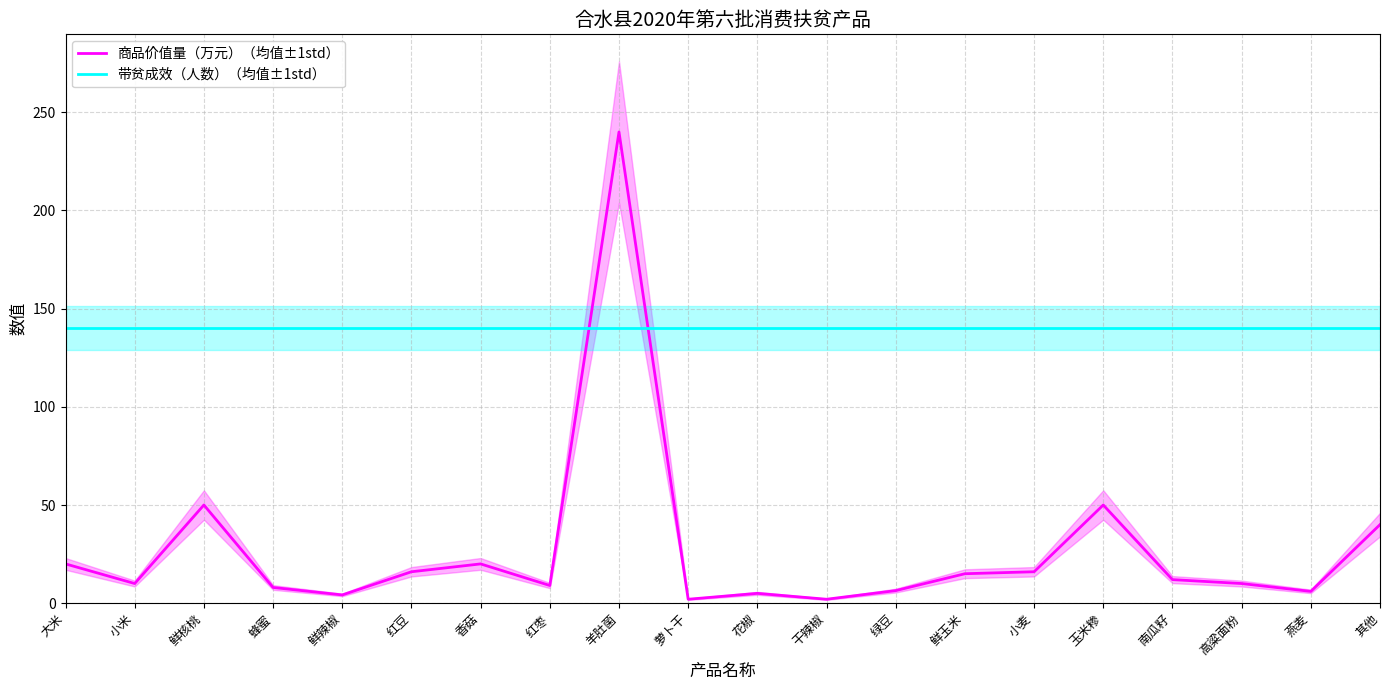

How many times do 商品价值量（万元）（均值±1std） and 带贫成效（人数）（均值±1std） cross each other?

2